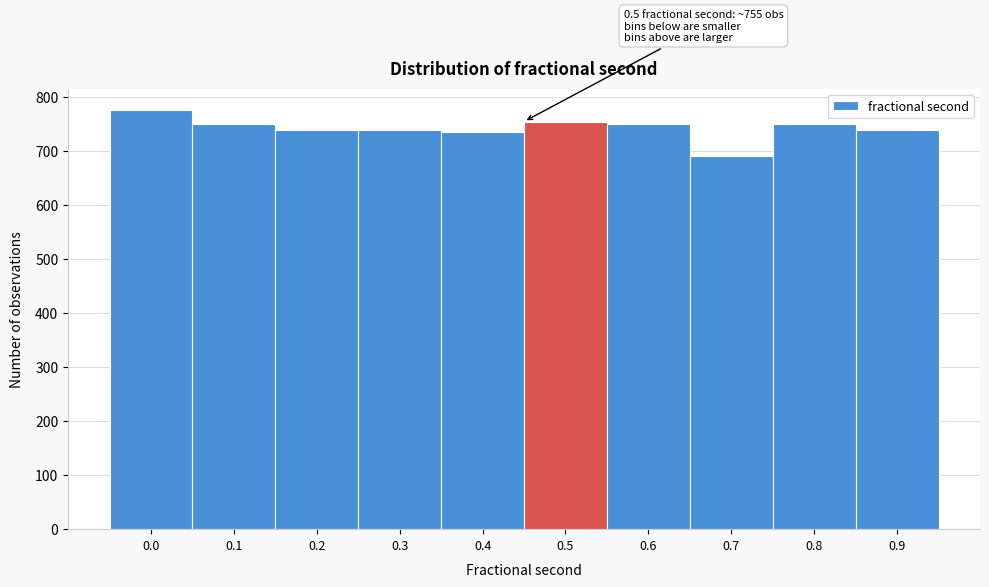

What is the ratio of the value at 0.5 to the value at 0.0?

1.0